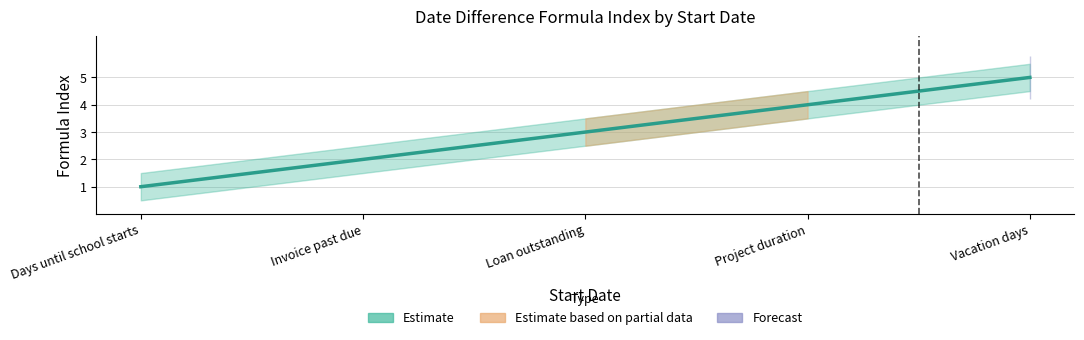

How many values are between 2 and 4?

3